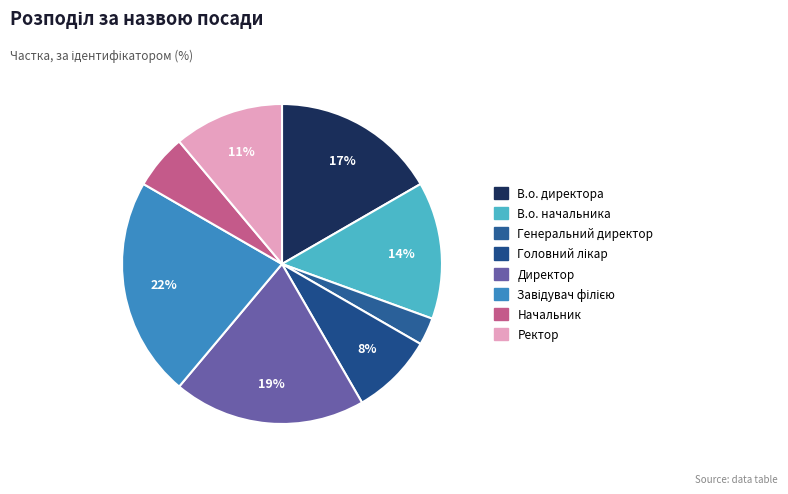

What percentage is the Директор slice, to the nearest percent?

19%